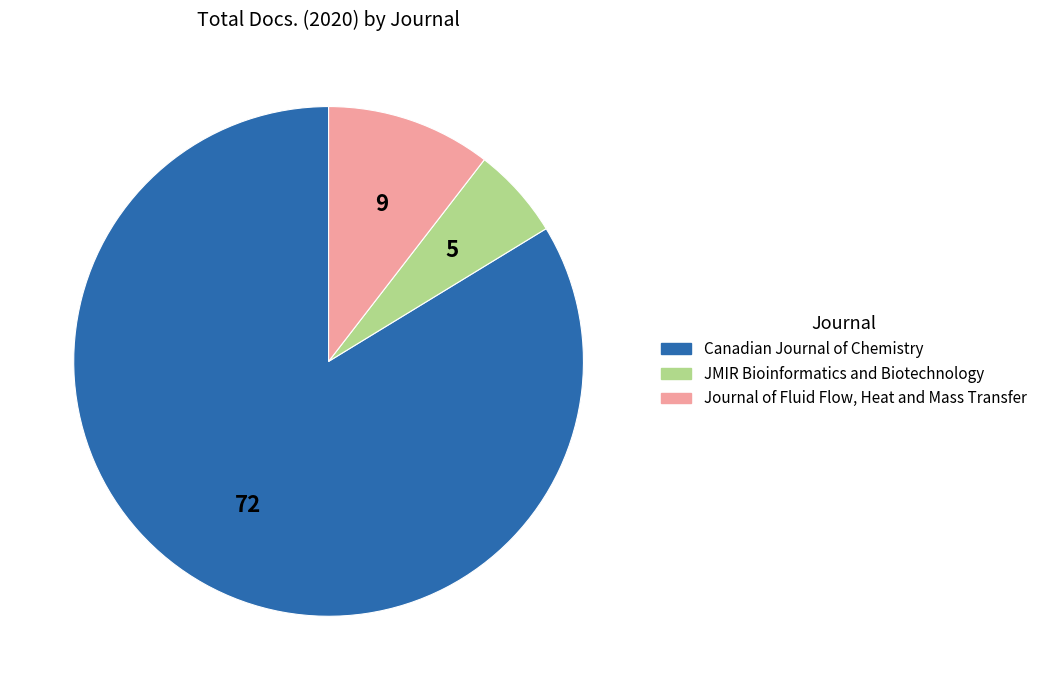

Which has a higher value, Canadian Journal of Chemistry or Journal of Fluid Flow, Heat and Mass Transfer?

Canadian Journal of Chemistry